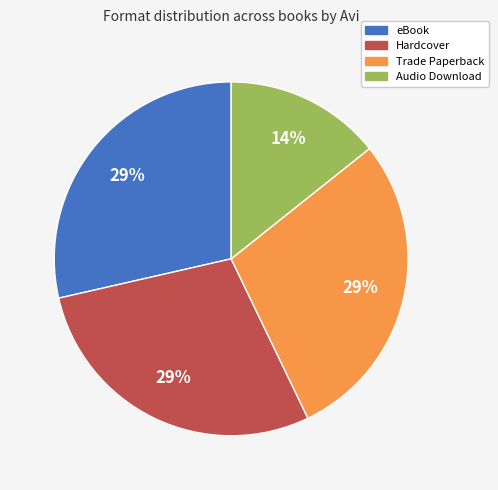

To the nearest percent, what is the combined percentage of Hardcover and eBook?

57%